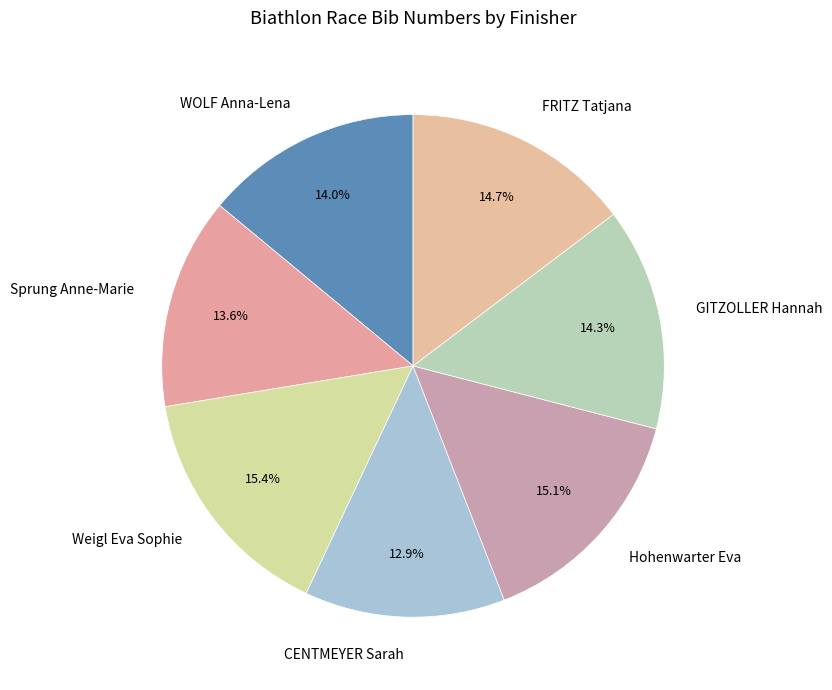

Which has a higher value, FRITZ Tatjana or Sprung Anne-Marie?

FRITZ Tatjana